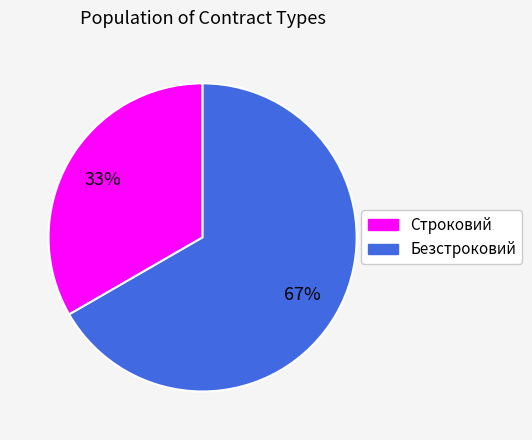

Which has a higher value, Безстроковий or Строковий?

Безстроковий